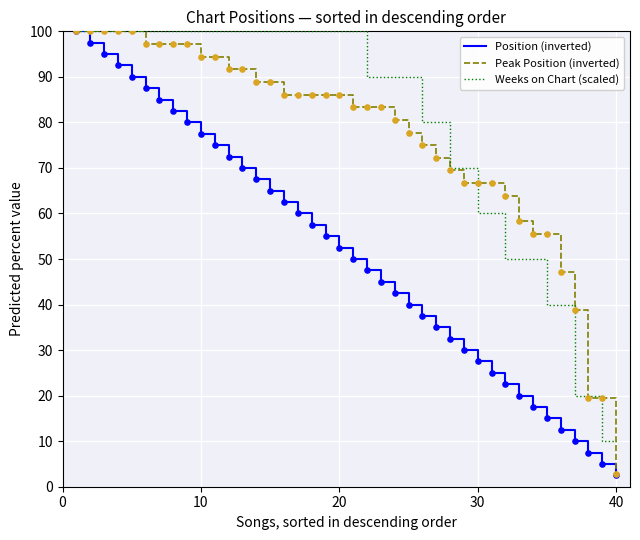

What is the minimum value shown in the chart?

2.5